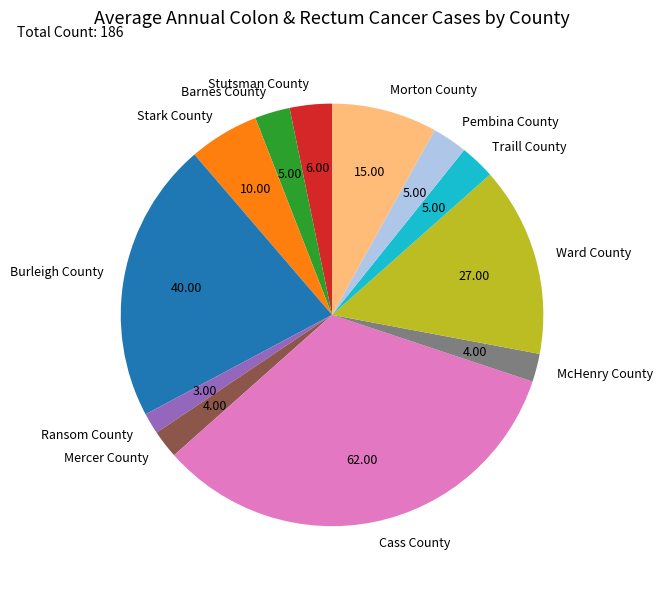

Is the sum of Stutsman County and Morton County greater than half?

No